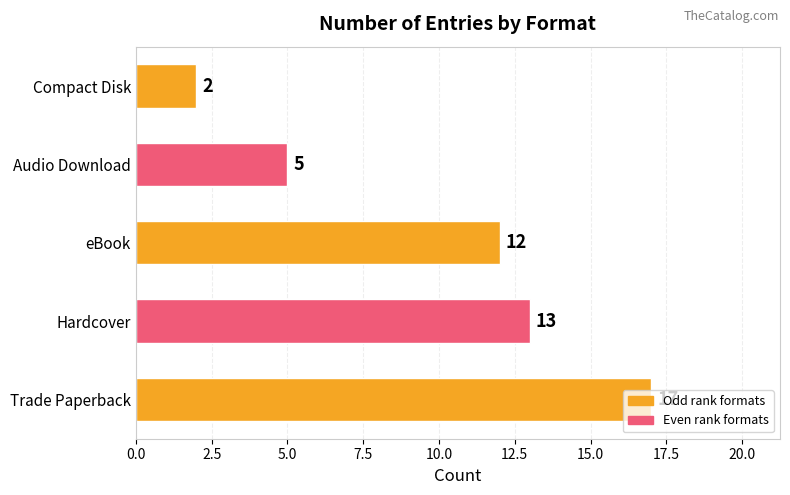

What is the sum of all values?

49